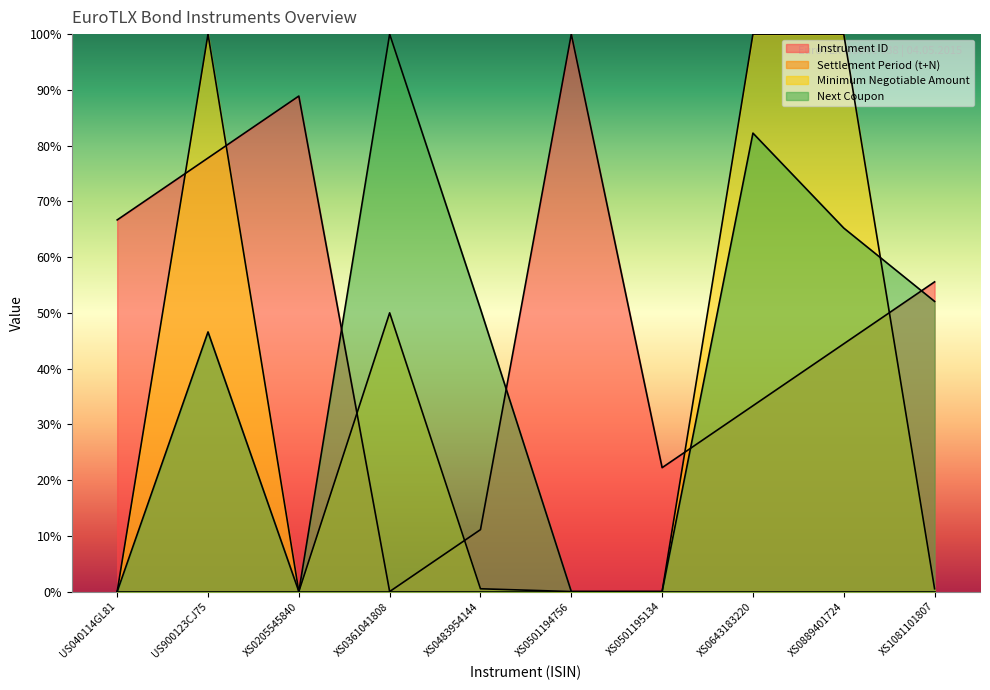

Read the Minimum Negotiable Amount value at XS0643183220.

100.0